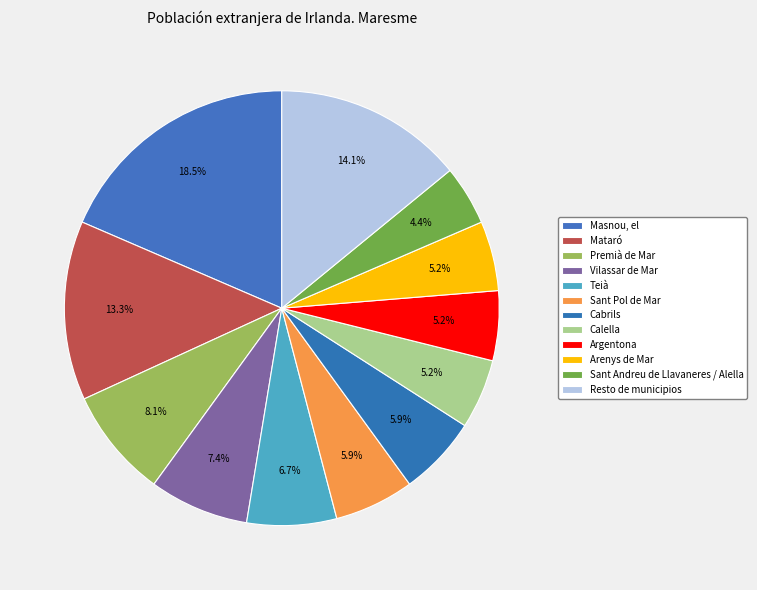

Is there any slice that represents more than half of the pie?

No